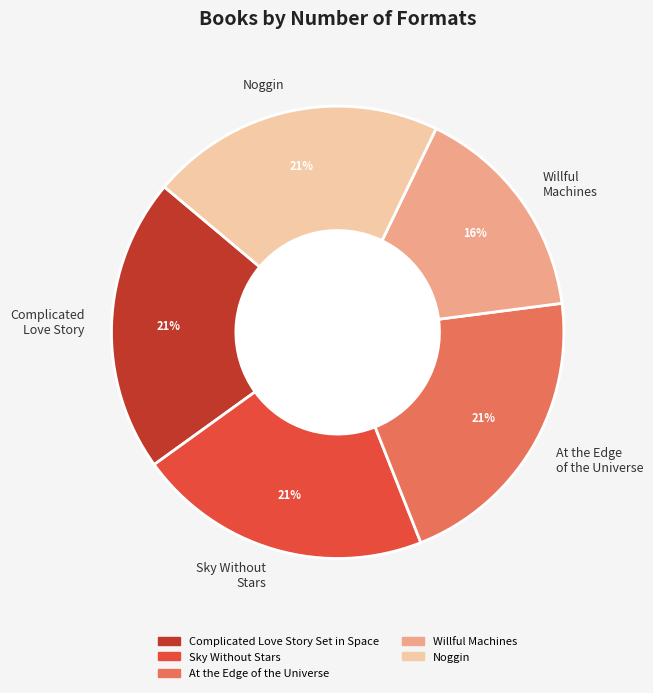

How many segments does this pie chart have?

5